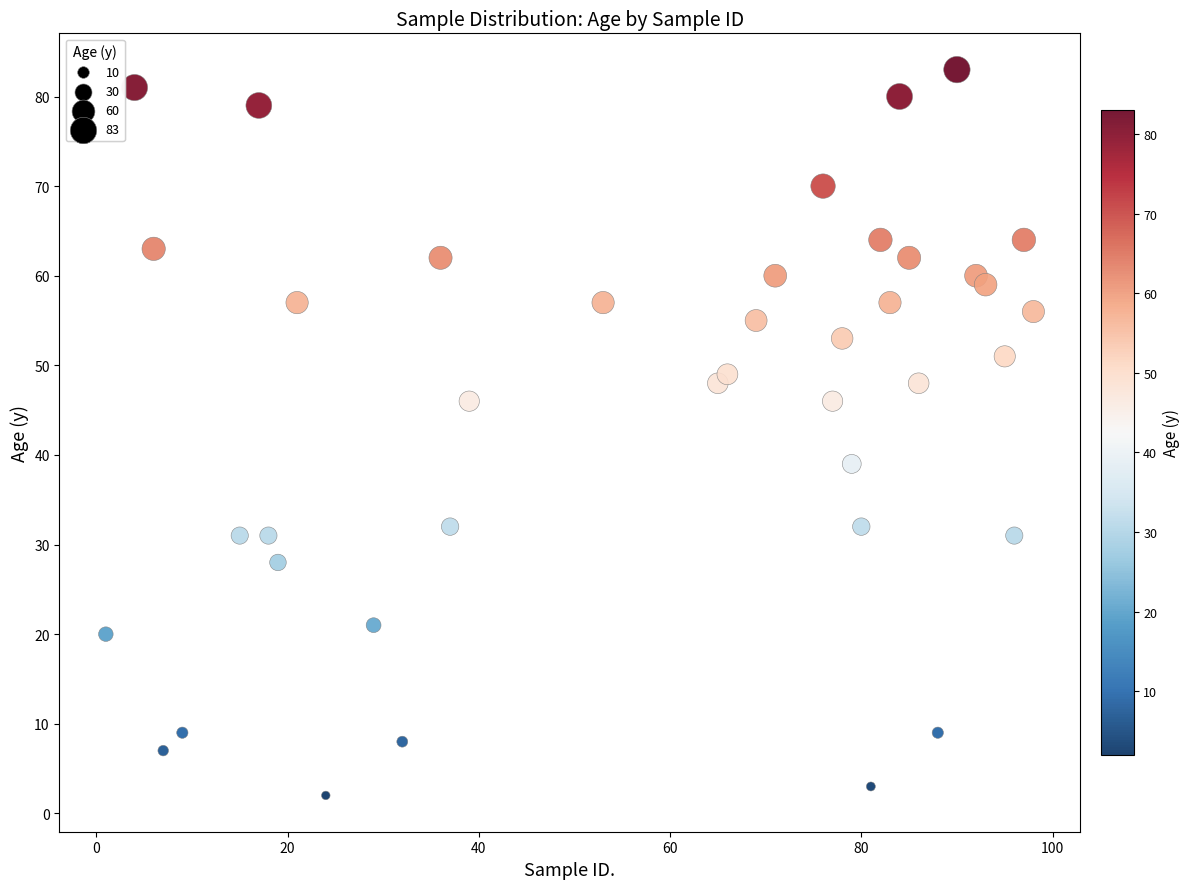

What is the range of X values (max minus min)?

97